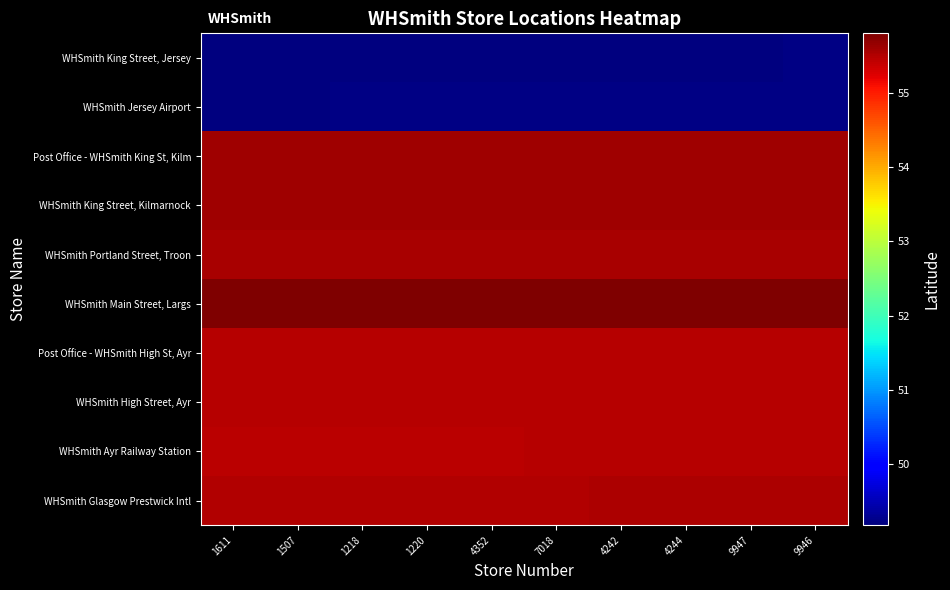

How many distinct data groups are displayed?

10